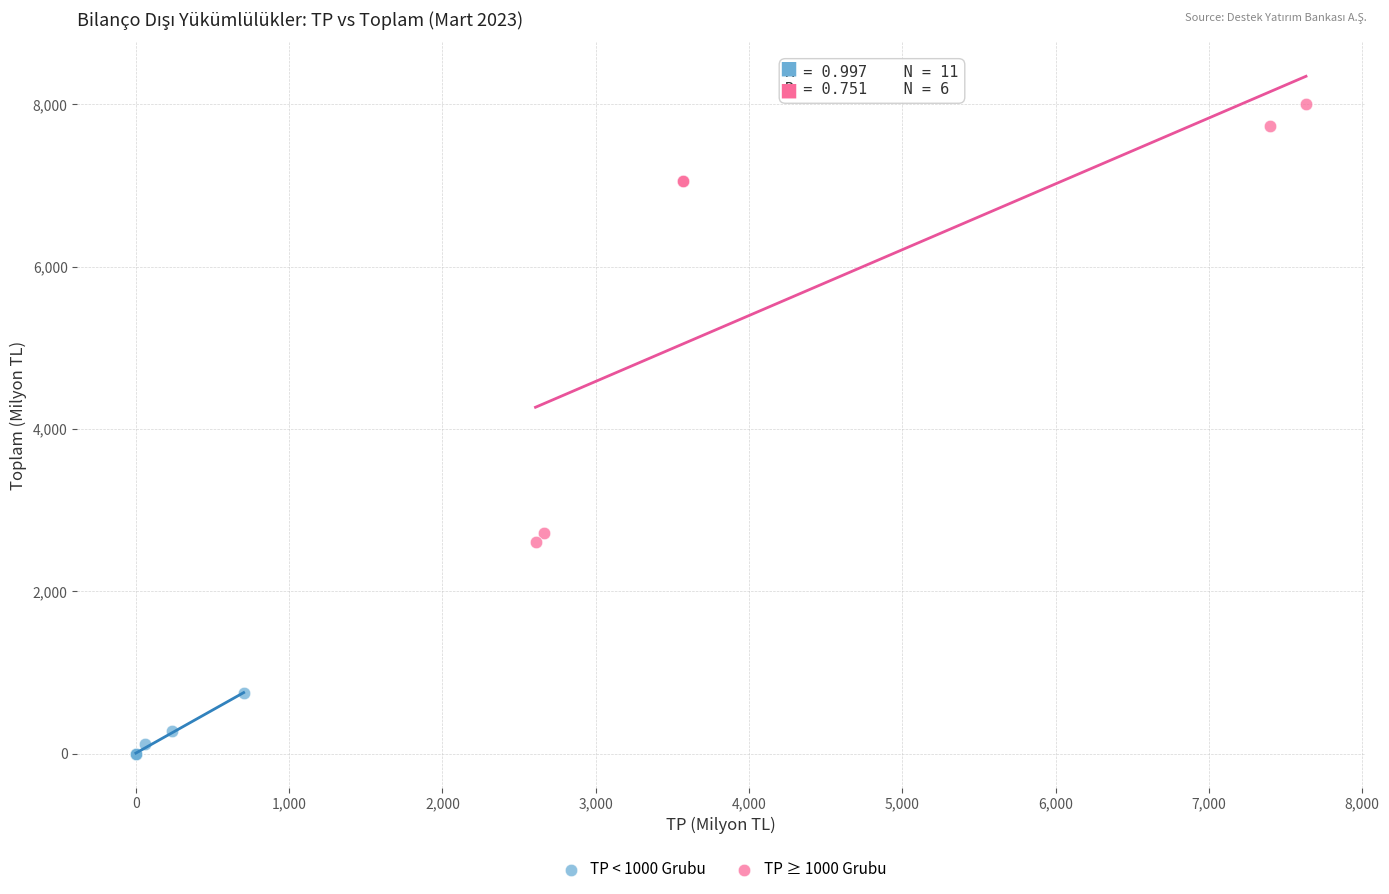

Which series reaches the minimum Y coordinate?

TP < 1000 Grubu